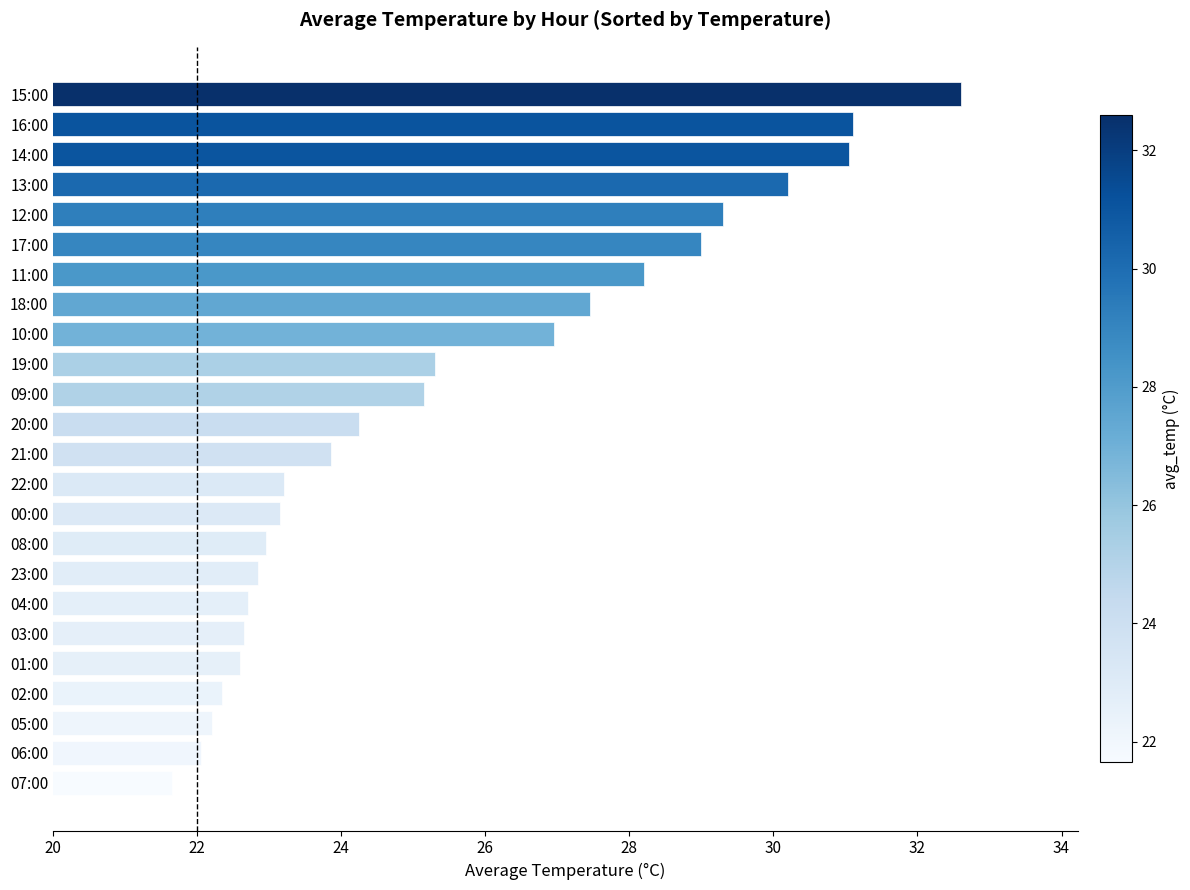

Read the value at 11:00.

28.2